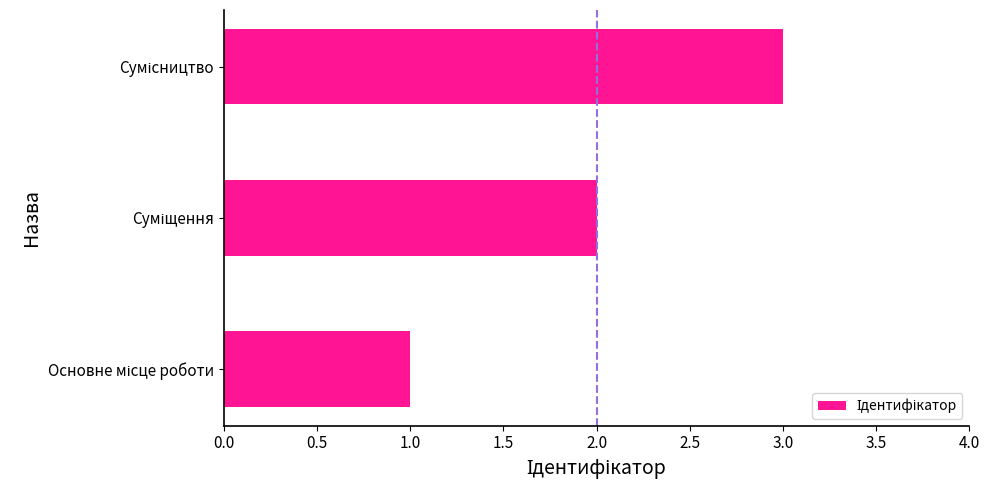

What is the greatest value displayed?

3